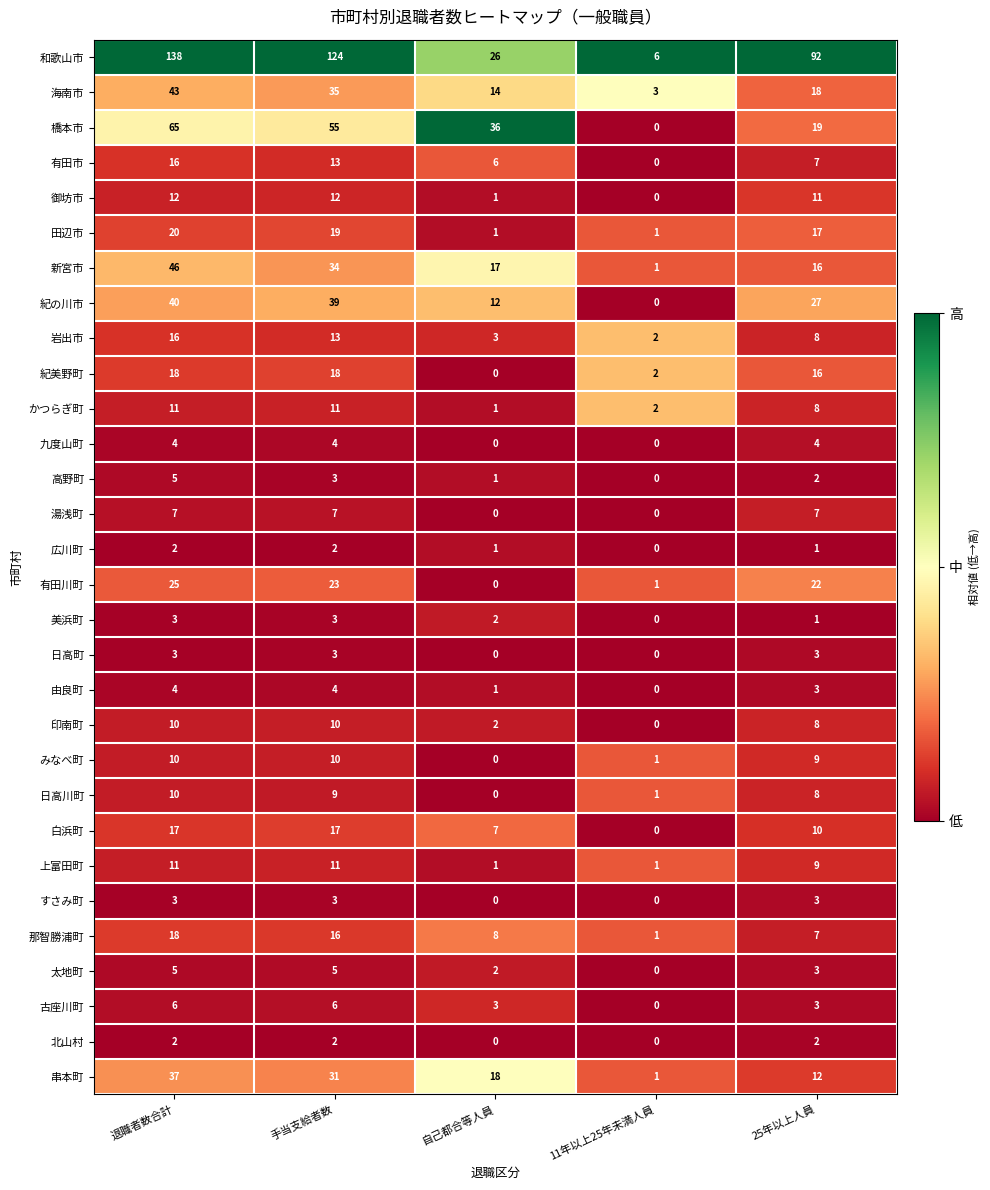

How many categories are shown in the chart?

5